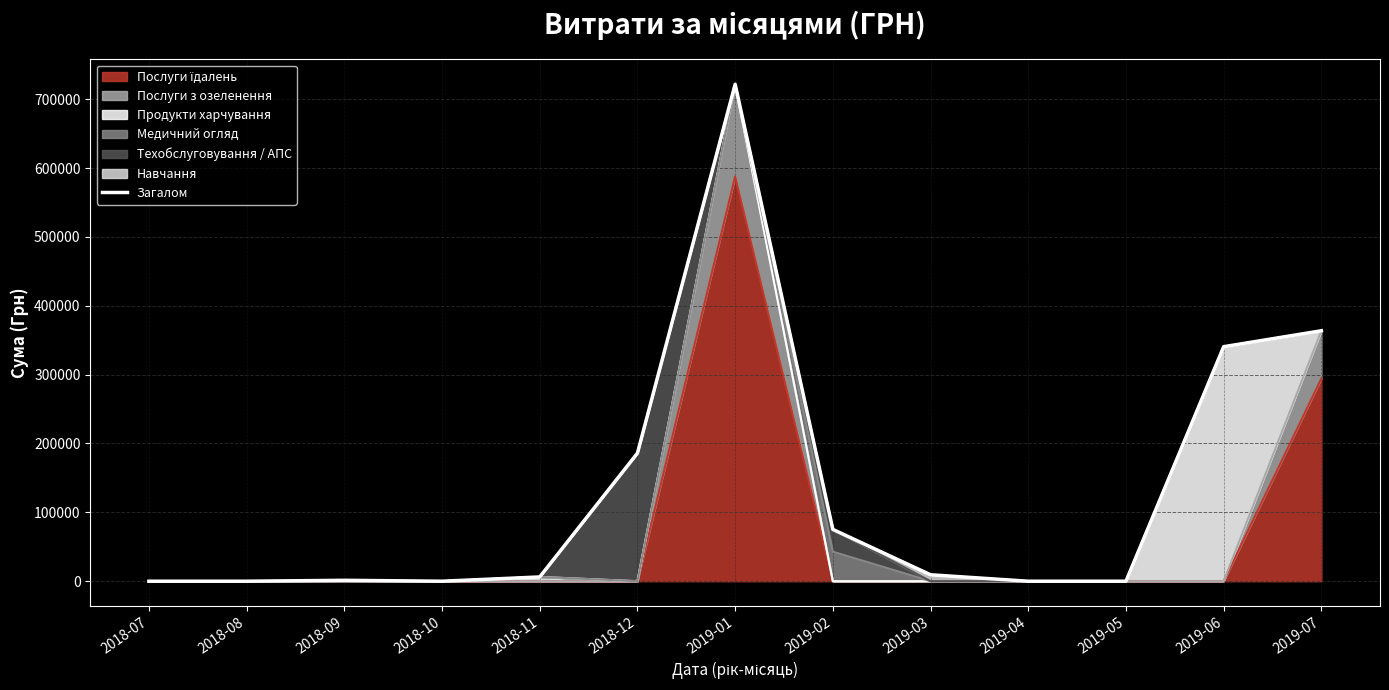

Which has a higher value, 2019-07 or 2018-12?

2019-07